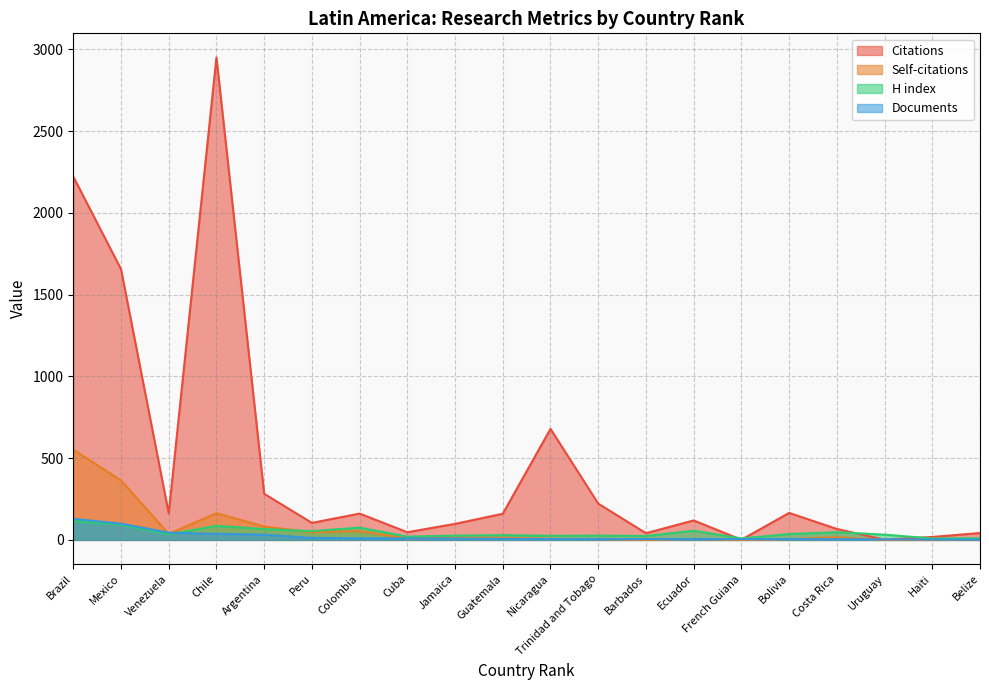

What is the label of the 17th point from the left?

Costa Rica